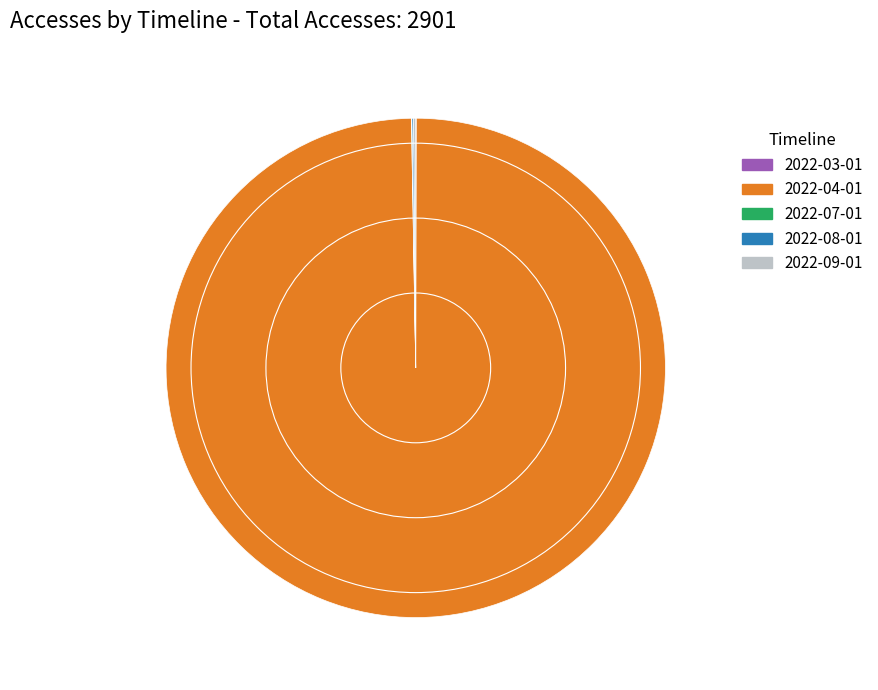

True or false: 2022-04-01 accounts for 100% of the total.

True